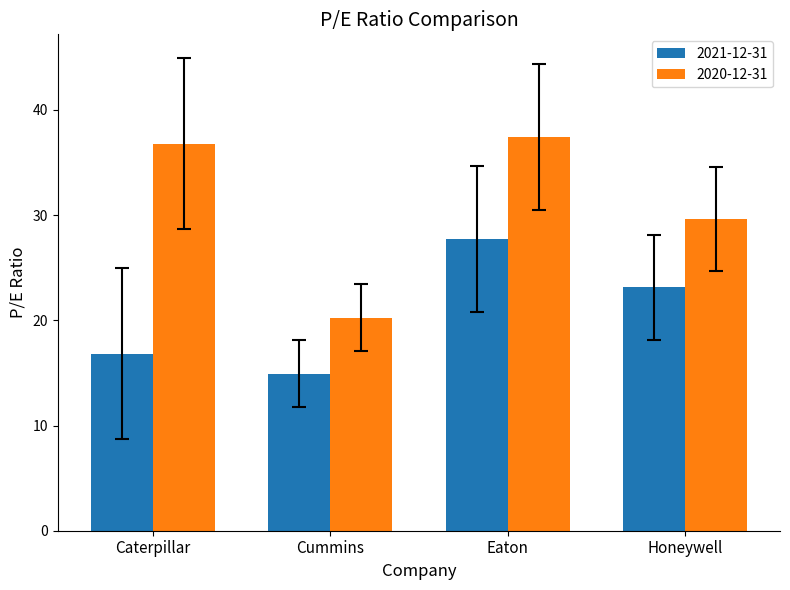

At which category is the sum across all series the highest?

Eaton